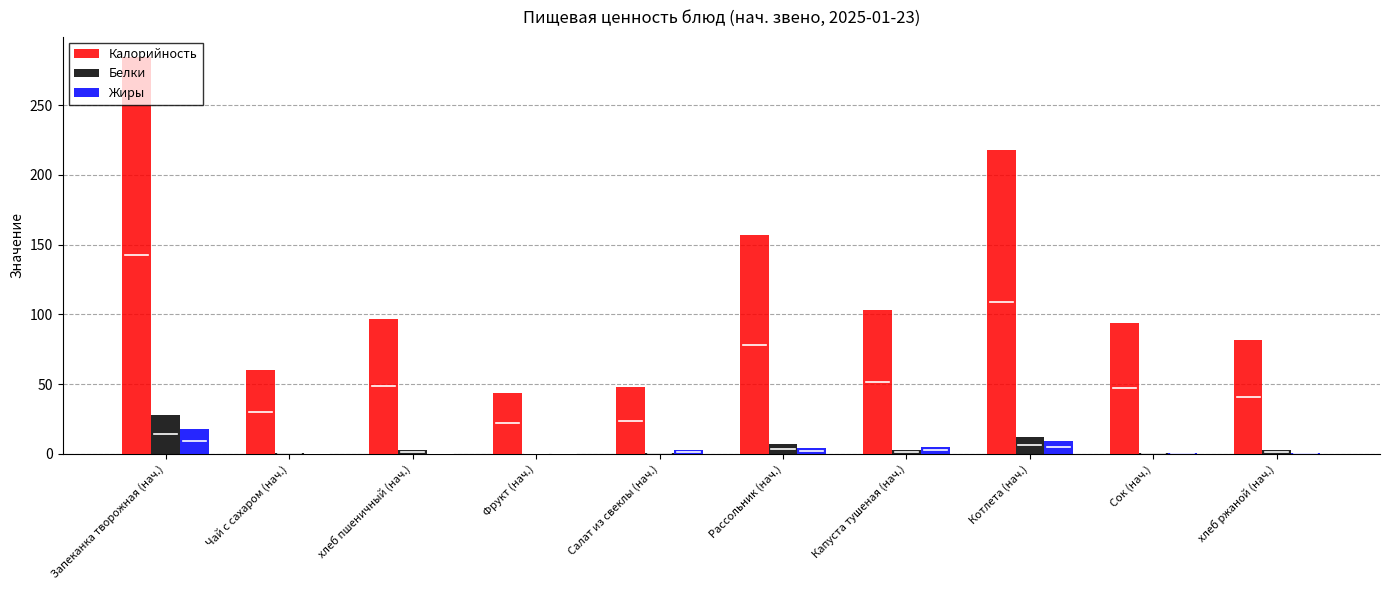

Is the value of Белки at Запеканка творожная (нач.) greater than the value of Жиры at хлеб пшеничный (нач.)?

Yes